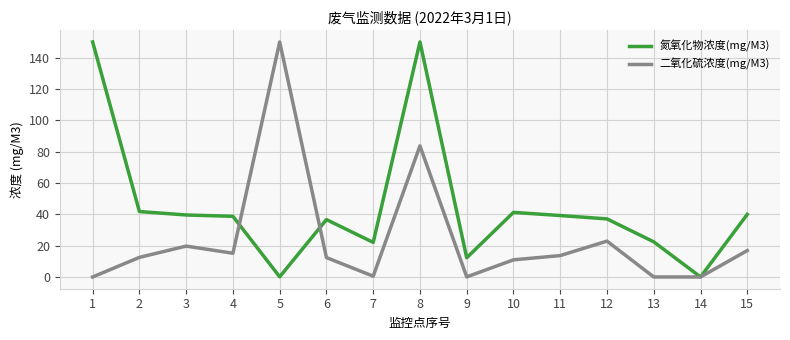

At which category is the sum across all series the highest?

8